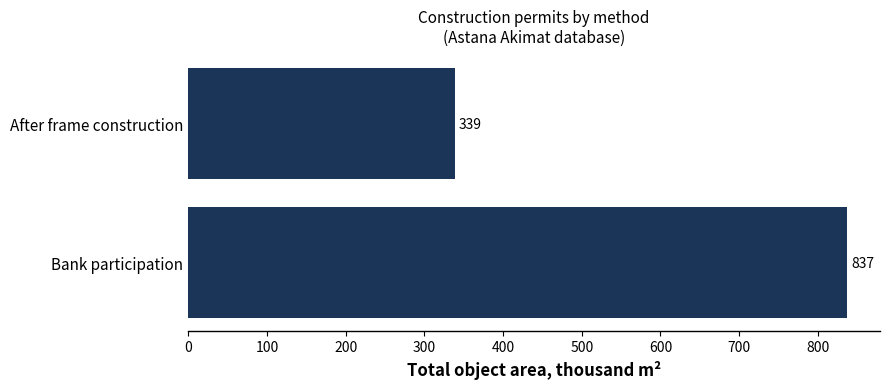

What is the average value?

588.1